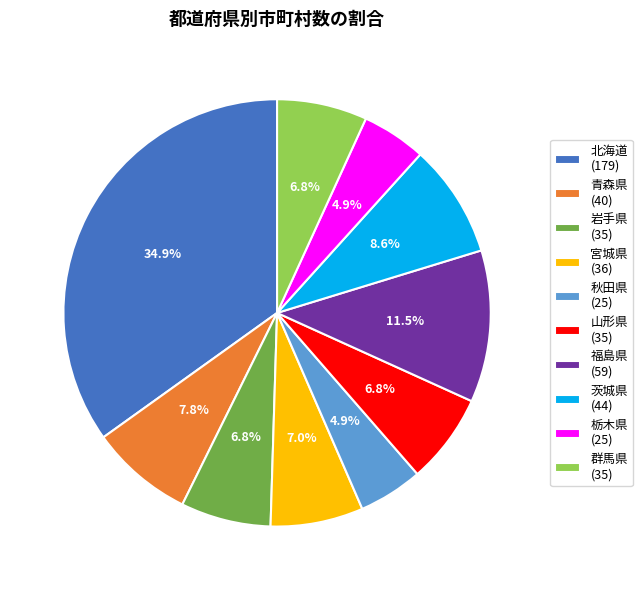

To the nearest percent, what portion does 青森県 represent?

8%